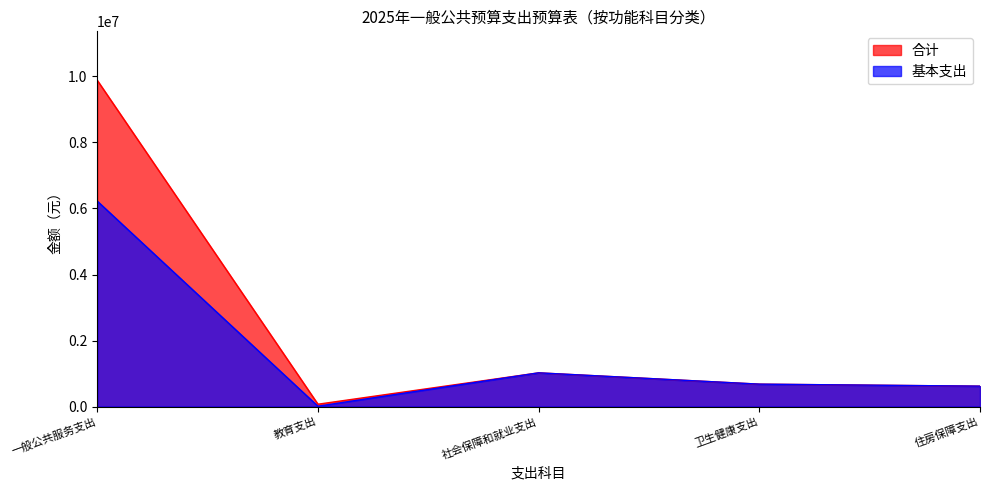

What is the difference between the 合计 values at 卫生健康支出 and 社会保障和就业支出?

342468.0